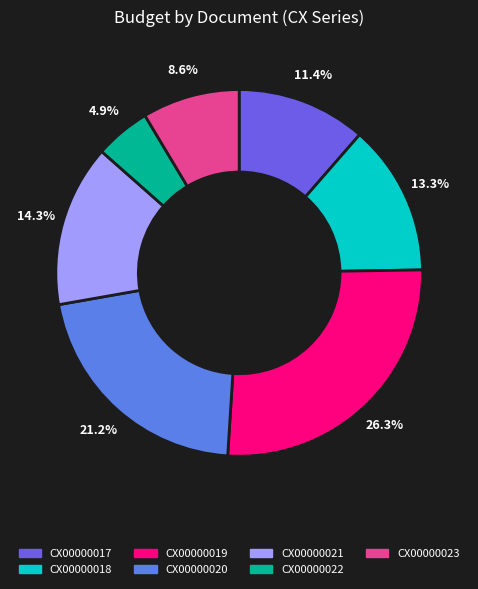

To the nearest percent, what percentage of the pie is CX00000019?

26%